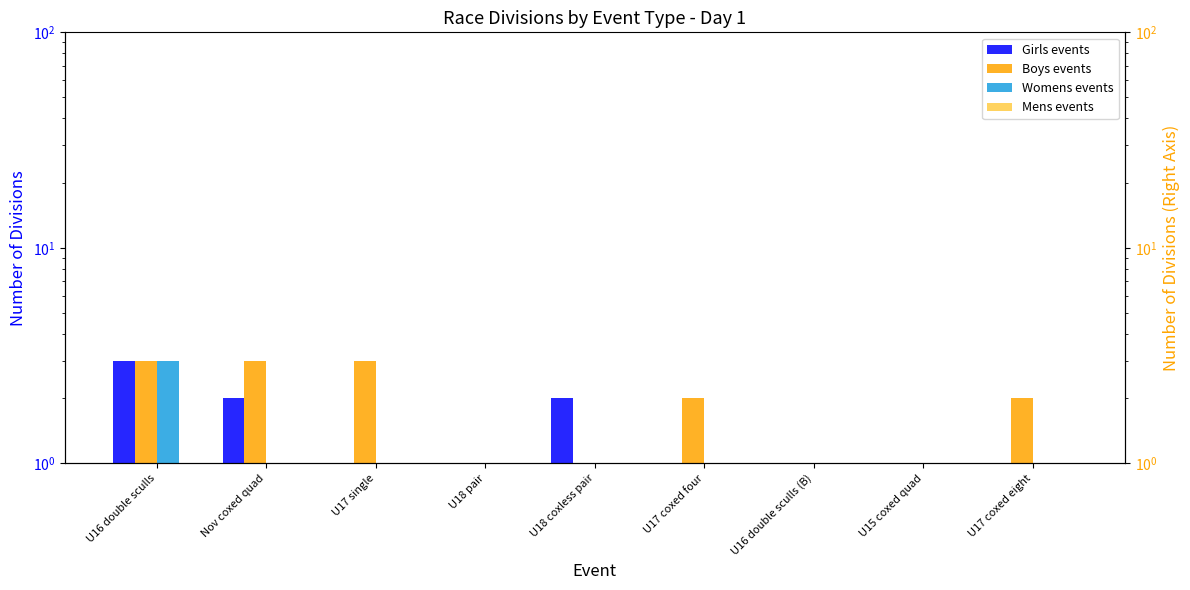

Rank the series by their maximum value, from highest to lowest.

Girls events, Boys events, Womens events, Mens events